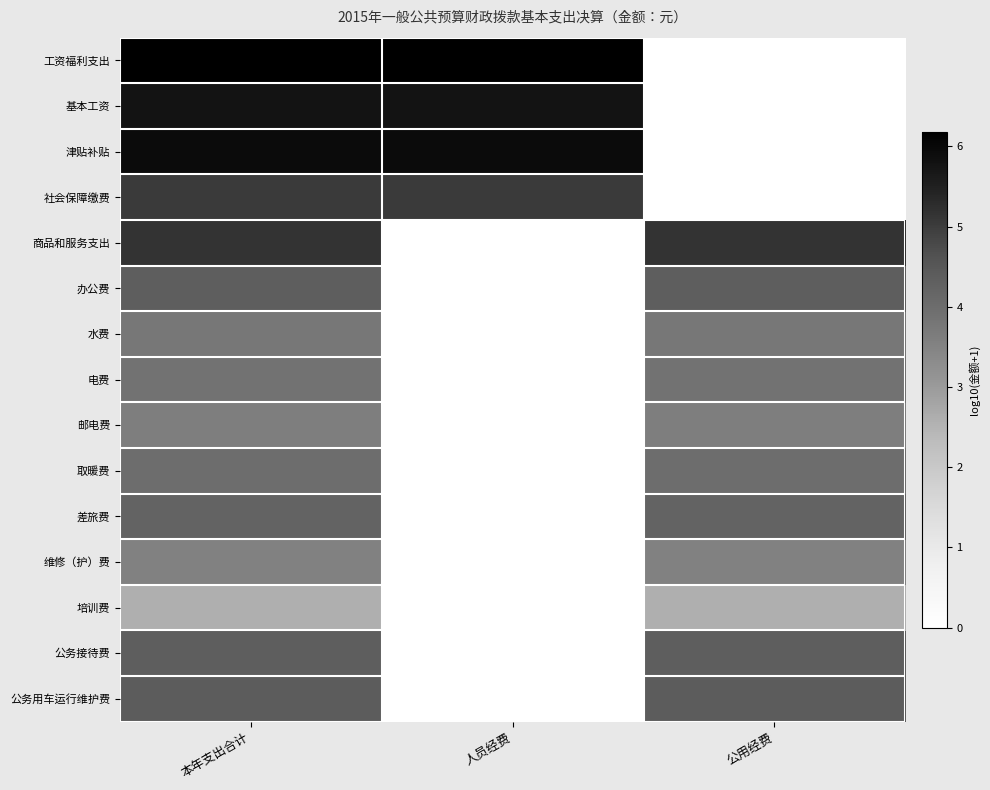

Rank the series by their maximum value, from highest to lowest.

工资福利支出, 津贴补贴, 基本工资, 商品和服务支出, 社会保障缴费, 公务用车运行维护费, 公务接待费, 办公费, 差旅费, 取暖费, 电费, 水费, 邮电费, 维修（护）费, 培训费